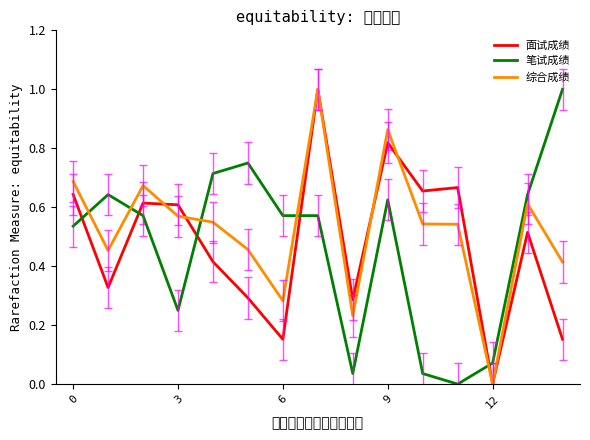

What is the maximum value for 综合成绩?

1.0